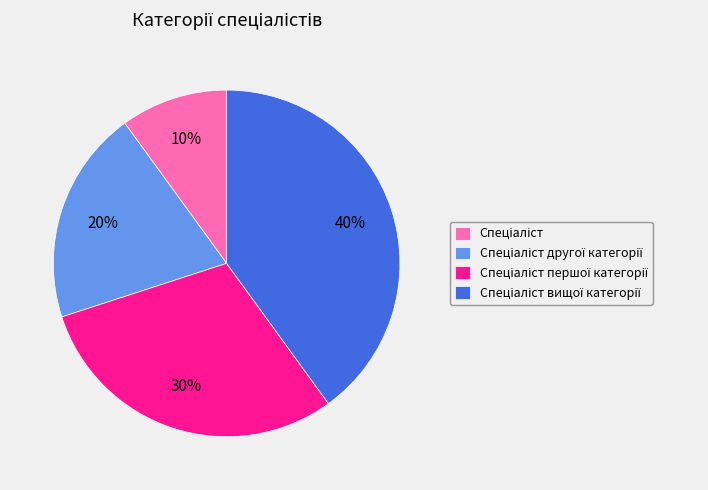

Is there a majority slice in this chart?

No